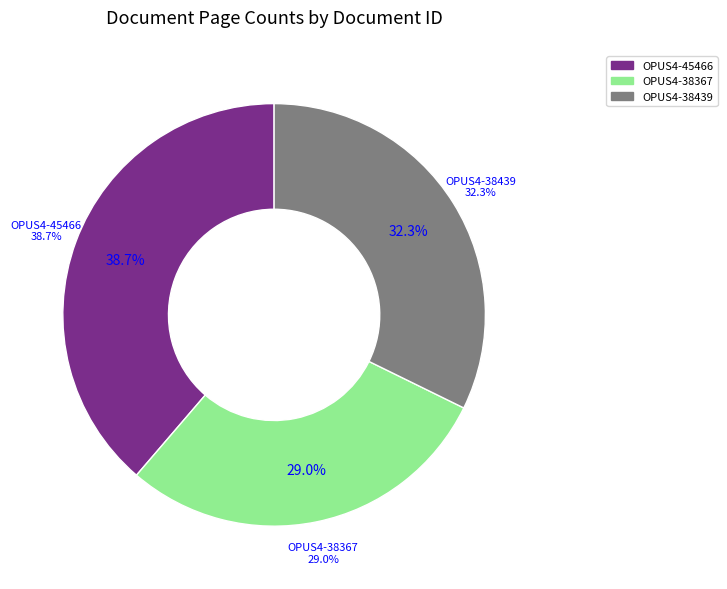

Is it true that OPUS4-45466 is 48% of the pie?

False